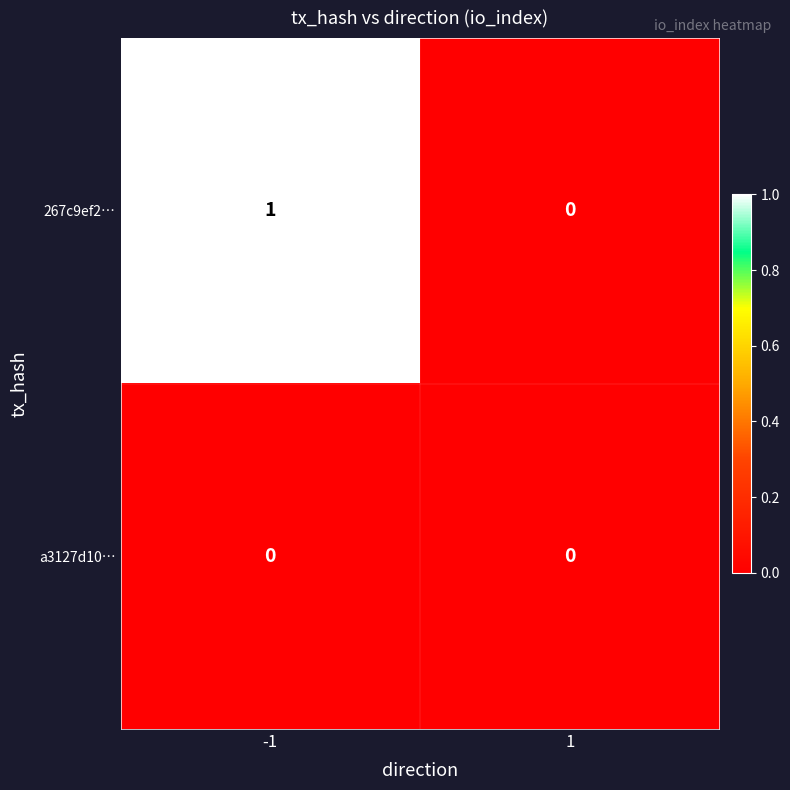

Reading left to right, extract all data points from this chart.

267c9ef2…: -1=1	1=0
a3127d10…: -1=0	1=0